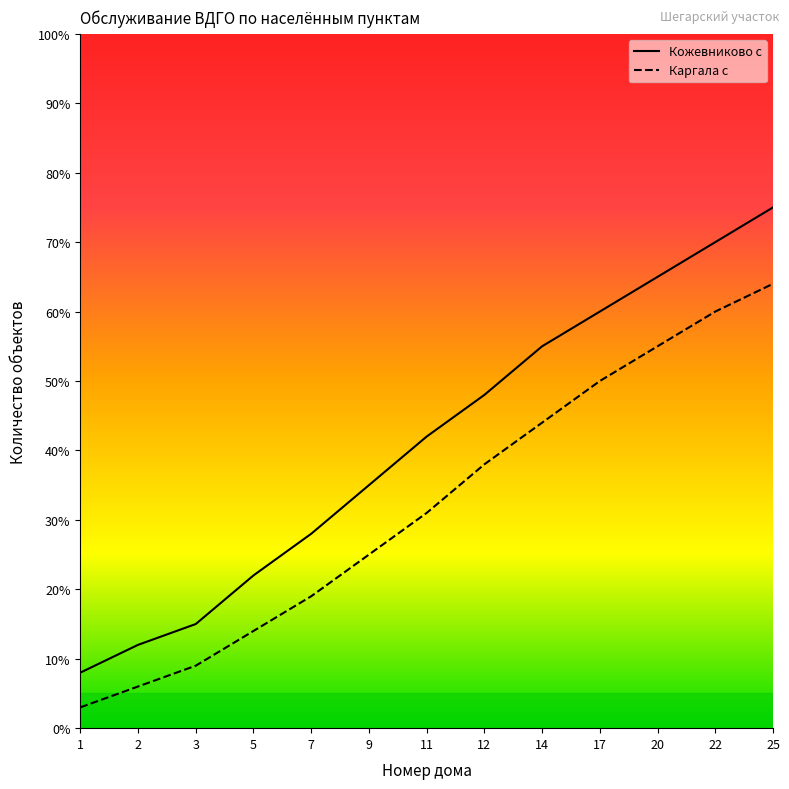

Which category has the lowest value in the Каргала с series?

1